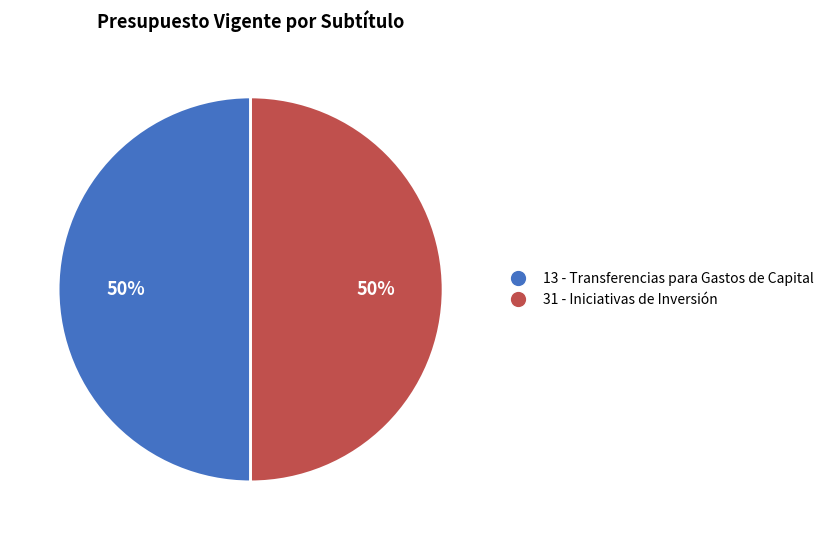

Is the sum of 13 - Transferencias para Gastos de Capital and 31 - Iniciativas de Inversión greater than half?

Yes